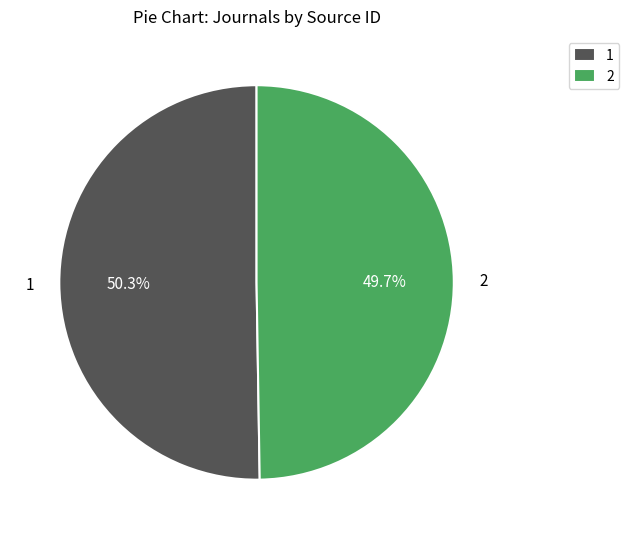

How many slices are in this pie chart?

2